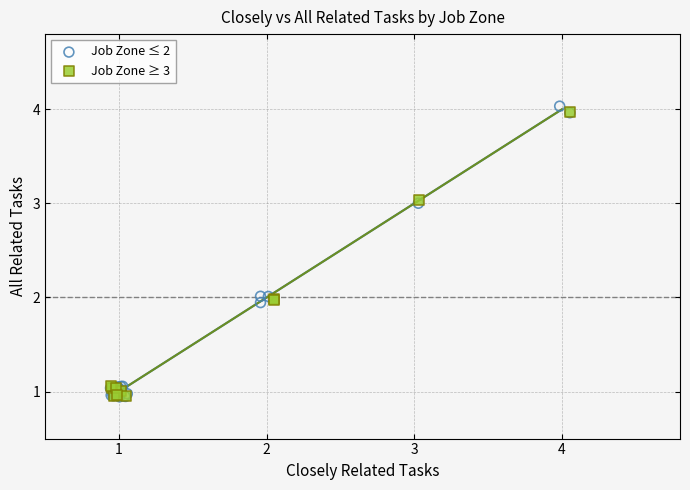

Which series has the largest Y range (max minus min)?

Job Zone ≤ 2